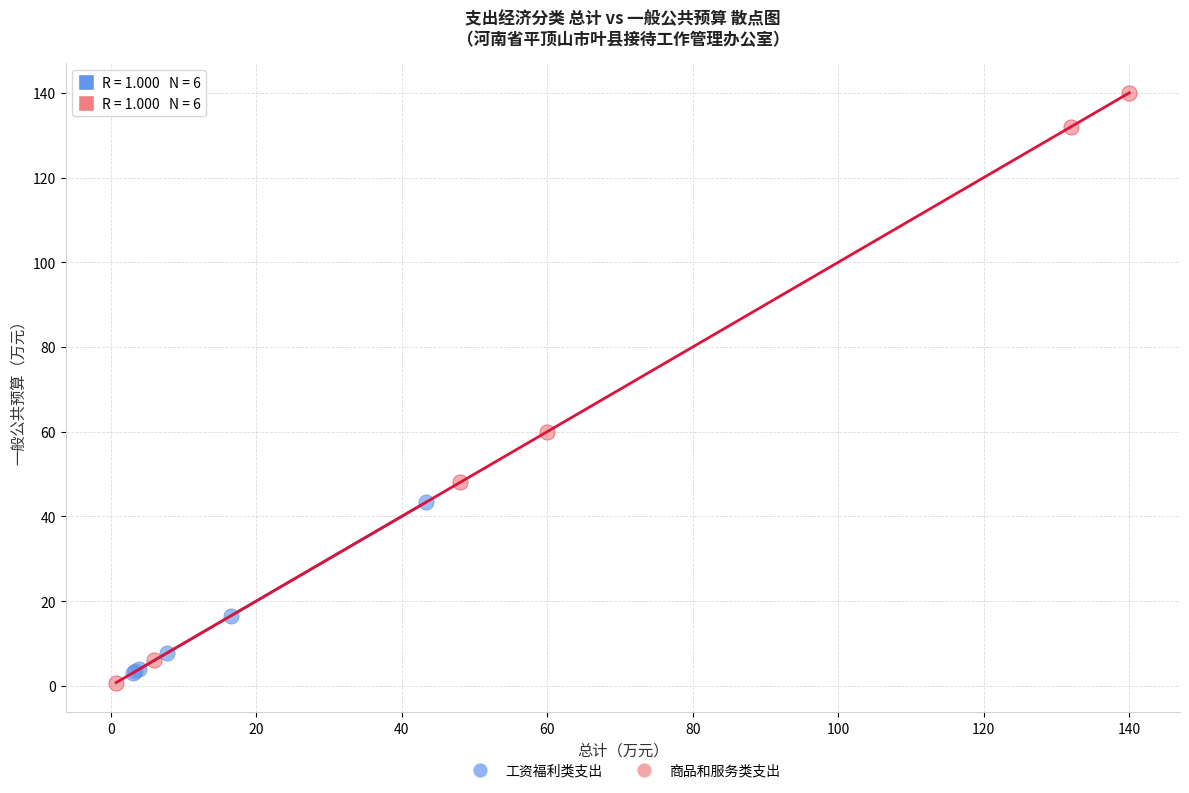

What are all the series names shown in the legend?

工资福利类支出, 商品和服务类支出